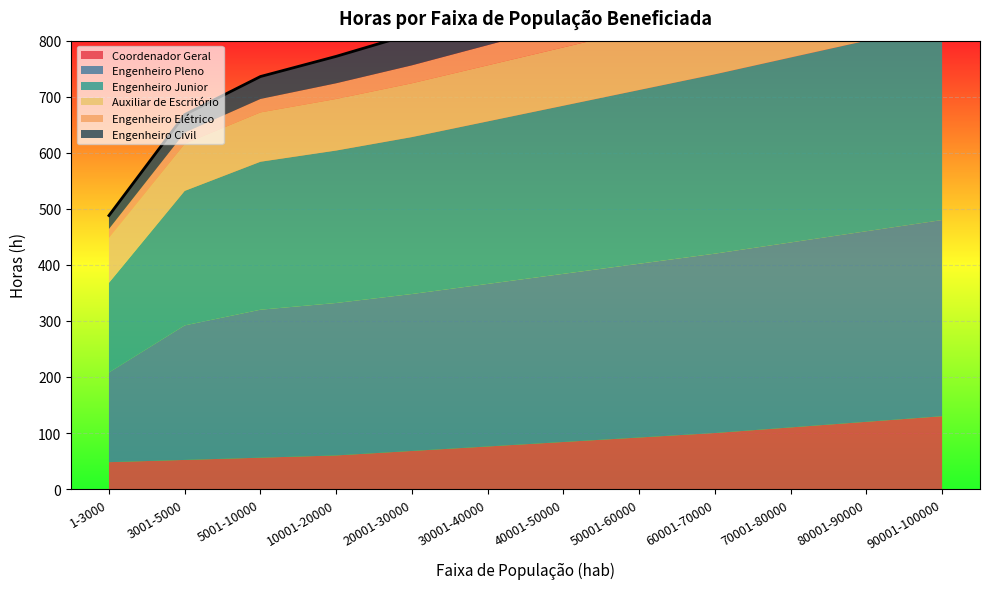

Where does the Auxiliar de Escritório series first go above 104?

50001-60000